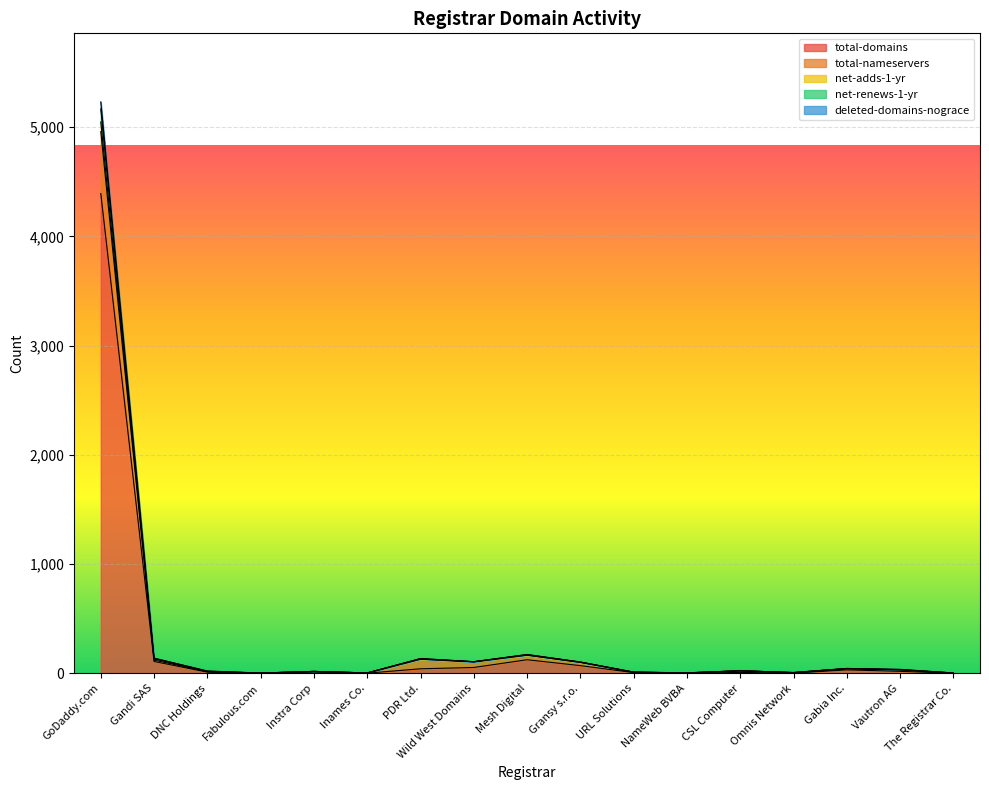

Which label corresponds to the smallest value in the chart?

Fabulous.com